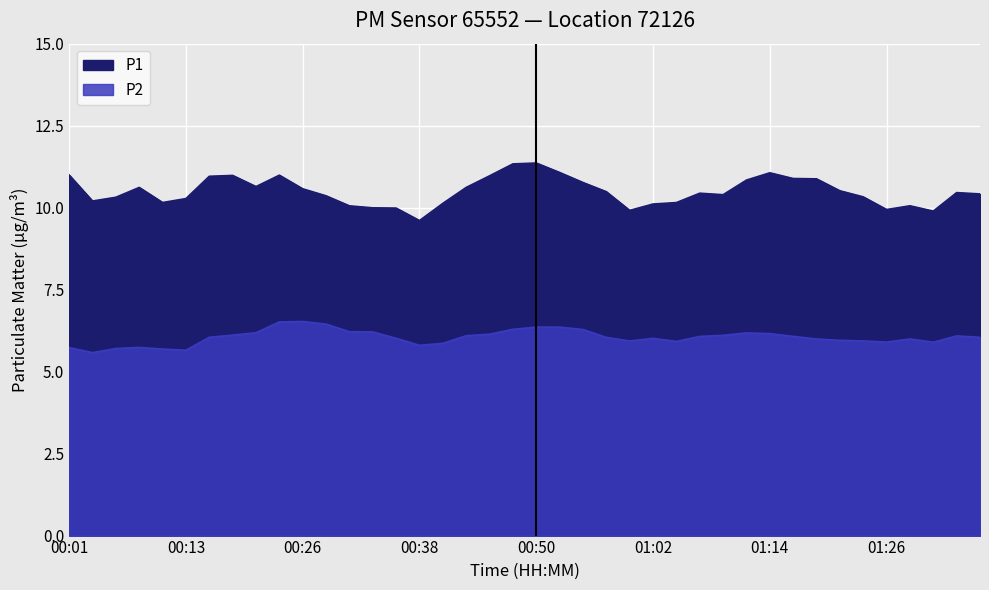

What is the label of the 4th point from the left?

00:09